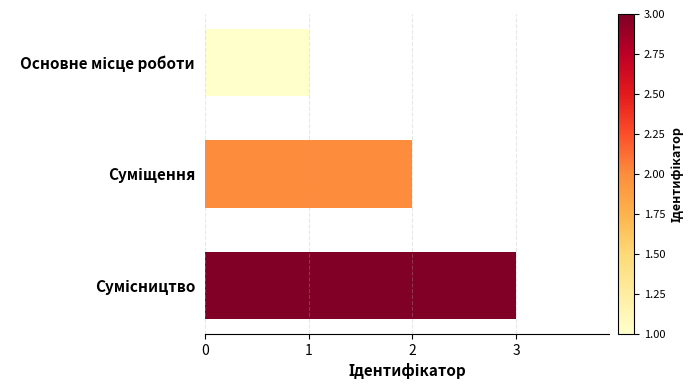

What is the maximum value shown in the chart?

3